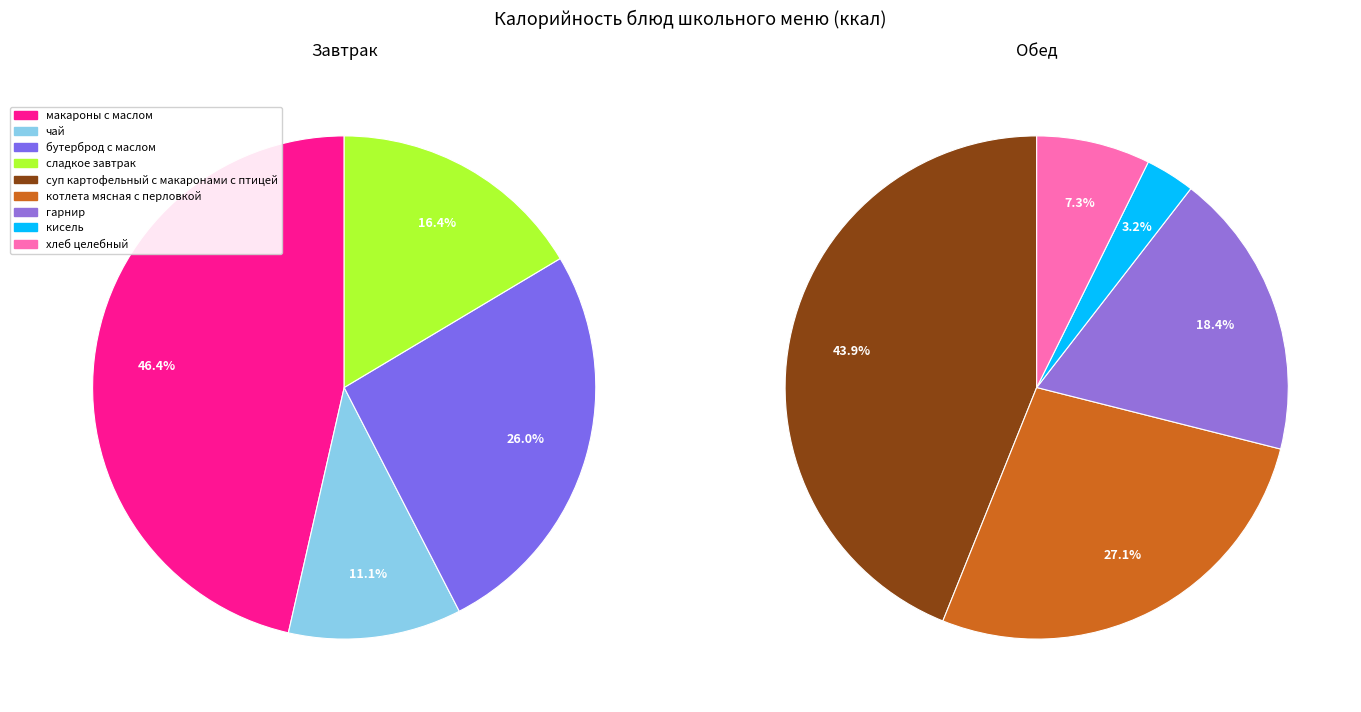

How many segments does this pie chart have?

9